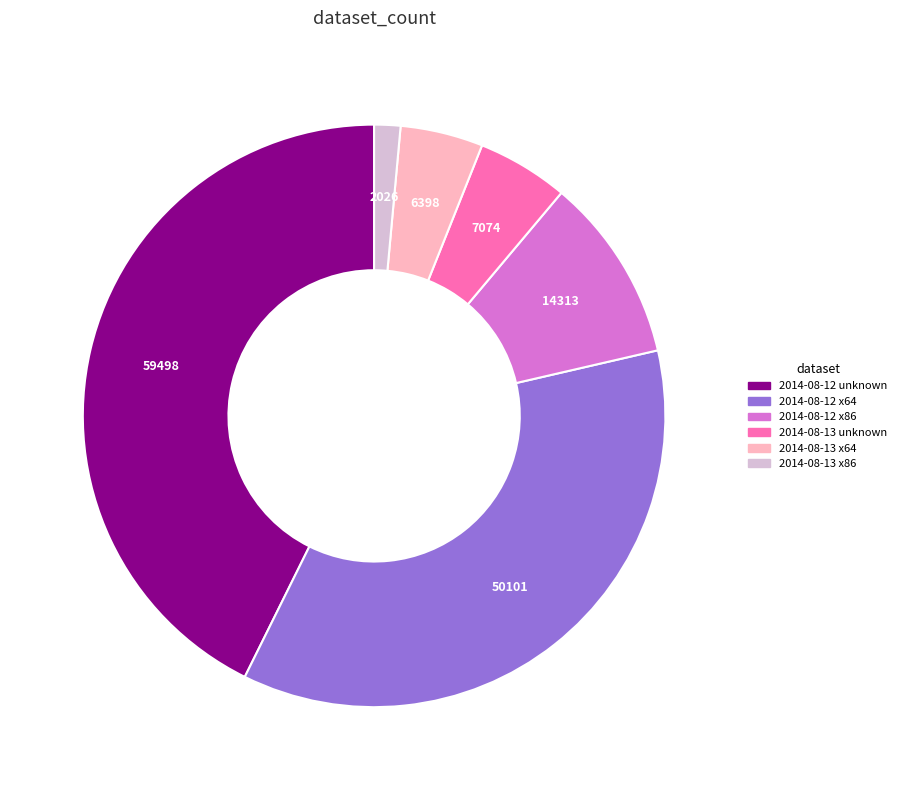

How many segments does this pie chart have?

6